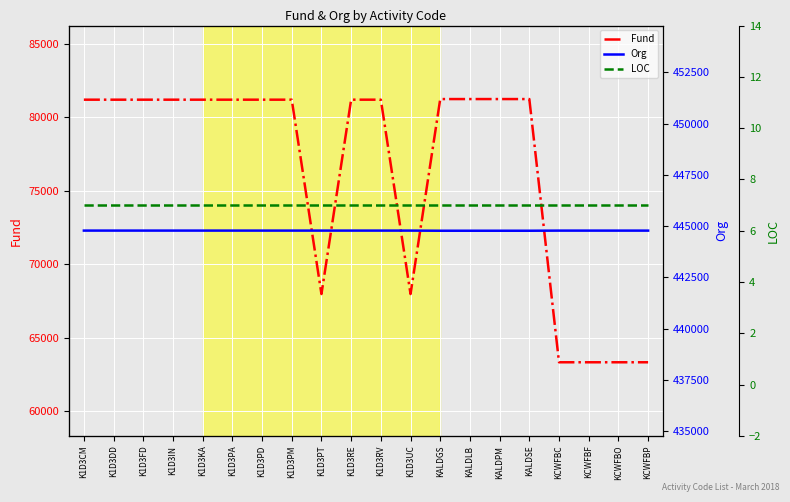

At which label does LOC reach its peak?

K1D3CM